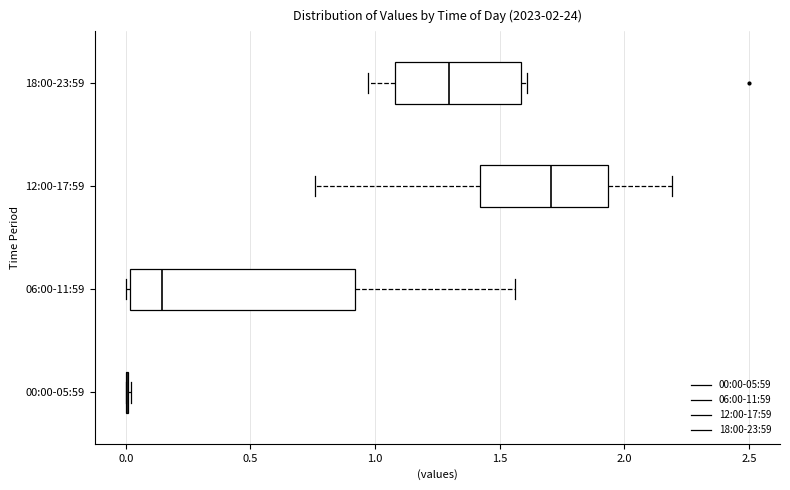

Which box is the widest, from its left edge to its right edge?

06:00-11:59